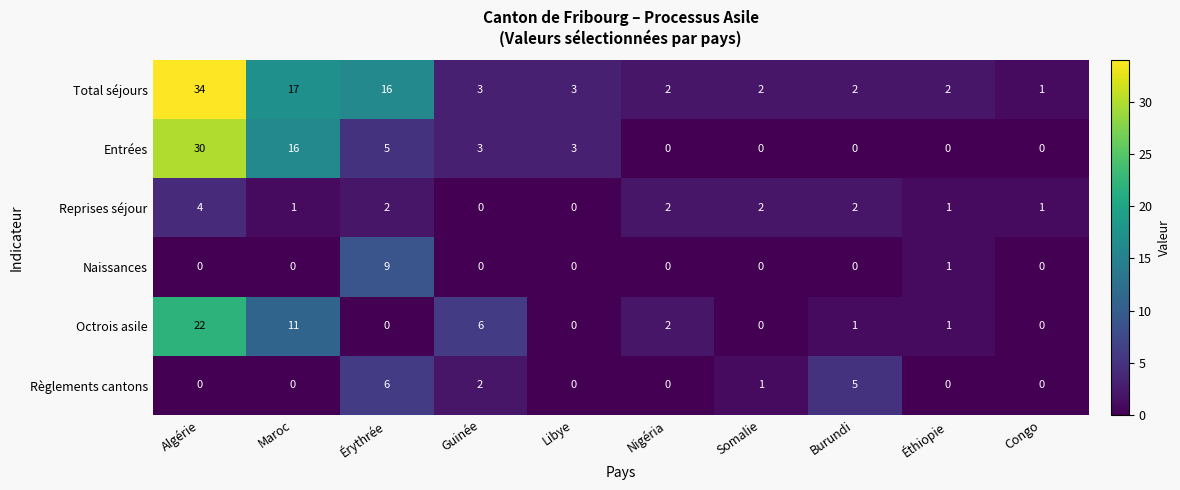

True or false: Entrées has a value of 0 at Nigéria.

True